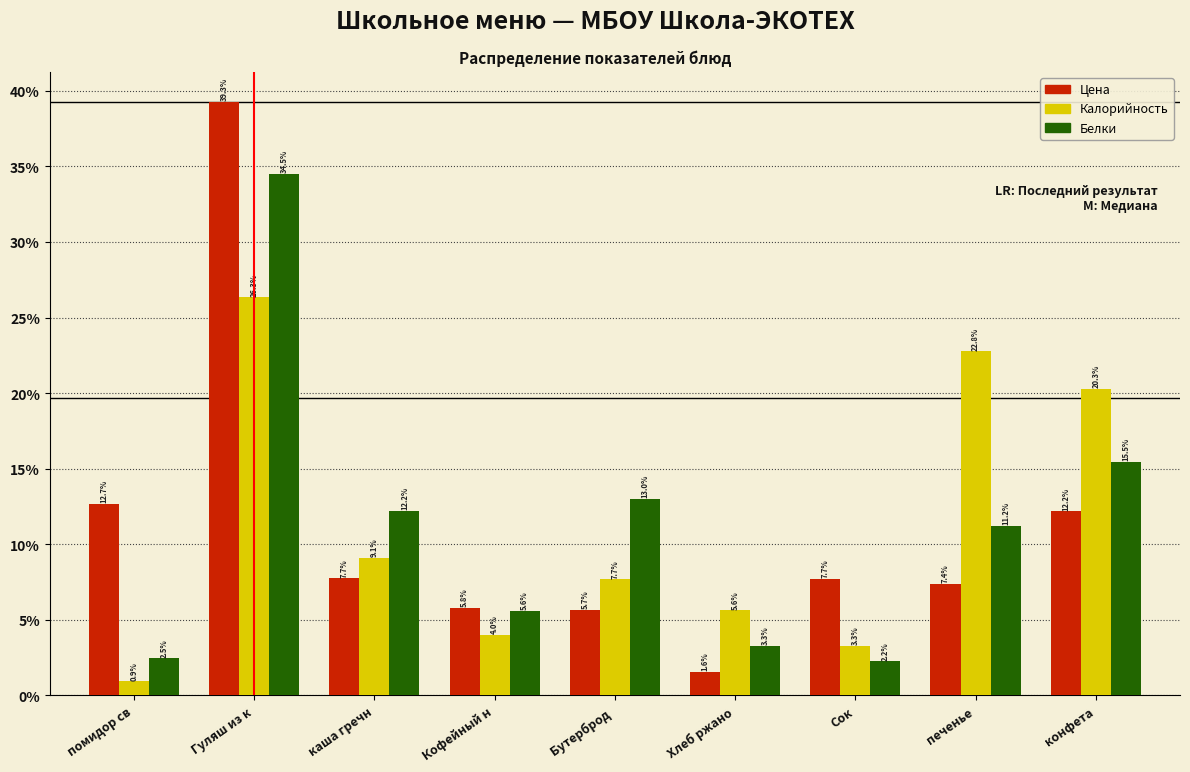

Reading left to right, extract all data points from this chart.

Цена: 12.7	39.3	7.7	5.8	5.7	1.6	7.7	7.4	12.2
Калорийность: 0.9	26.3	9.1	4.0	7.7	5.6	3.3	22.8	20.3
Белки: 2.5	34.5	12.2	5.6	13.0	3.3	2.2	11.2	15.5